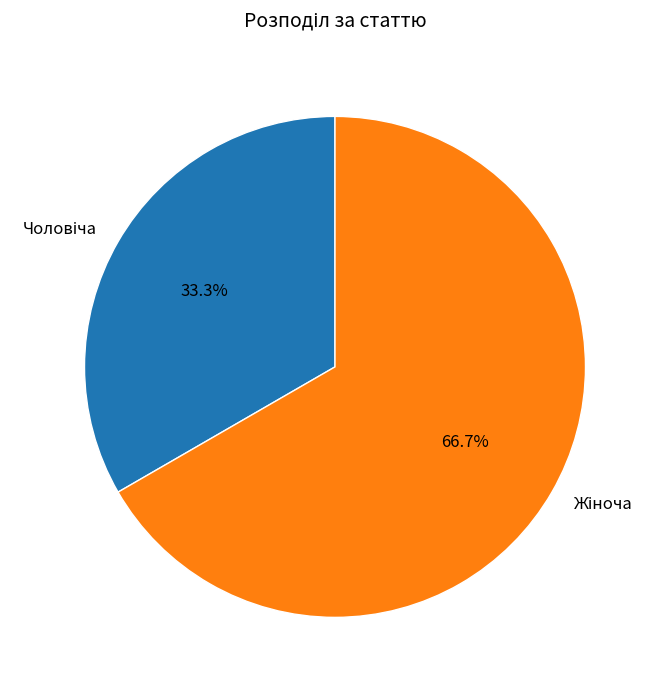

Is there any slice that represents more than half of the pie?

Yes